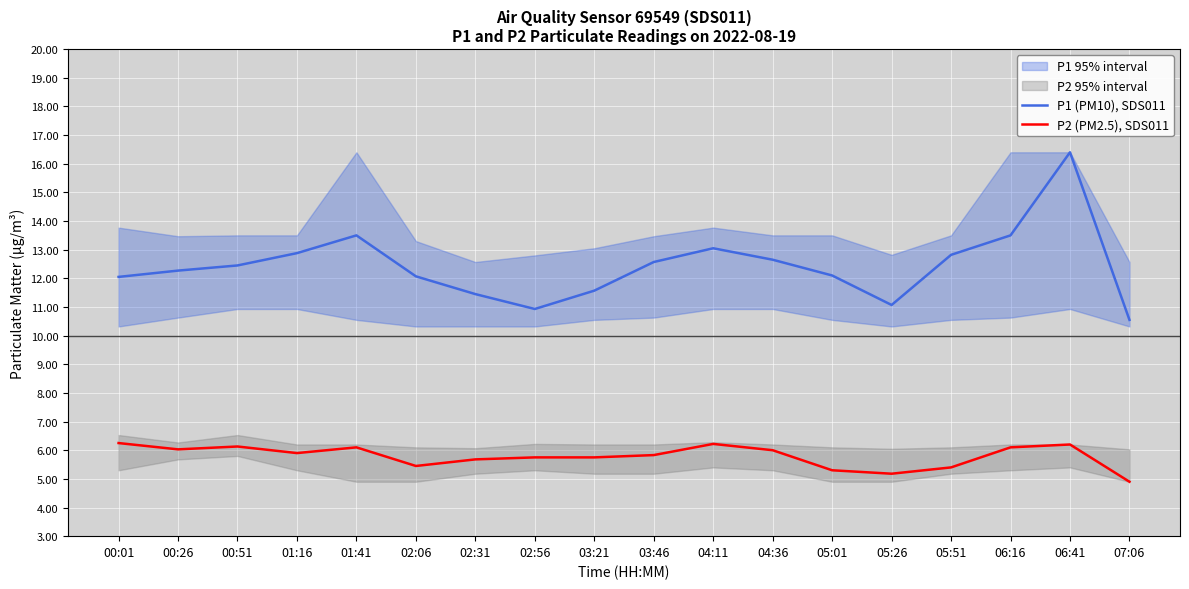

Rank the categories by P2 (PM2.5), SDS011 value from highest to lowest.

00:01, 04:11, 06:41, 00:51, 01:41, 06:16, 00:26, 04:36, 01:16, 03:46, 02:56, 03:21, 02:31, 02:06, 05:51, 05:01, 05:26, 07:06